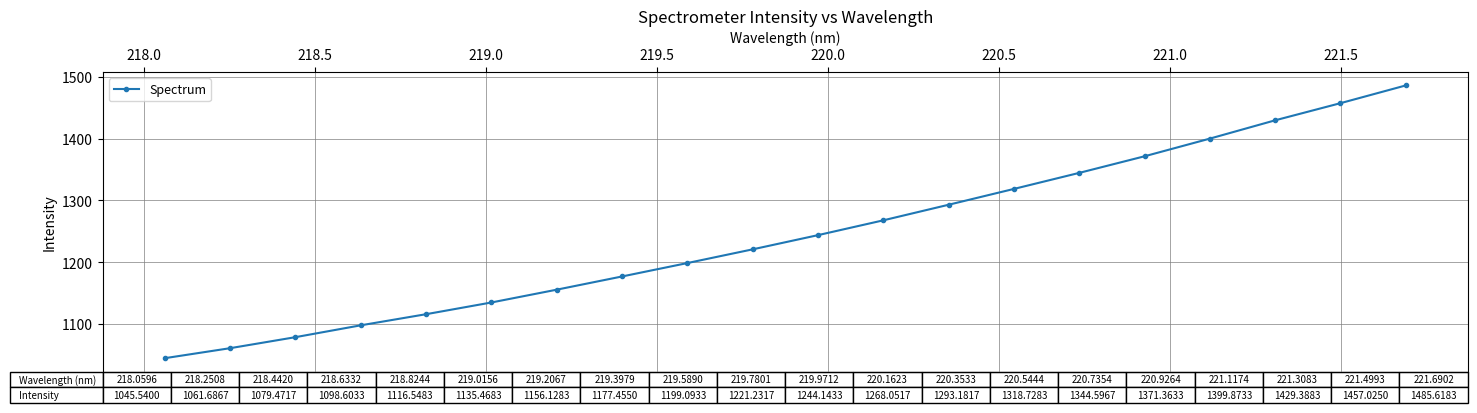

What is the average value?

1245.2